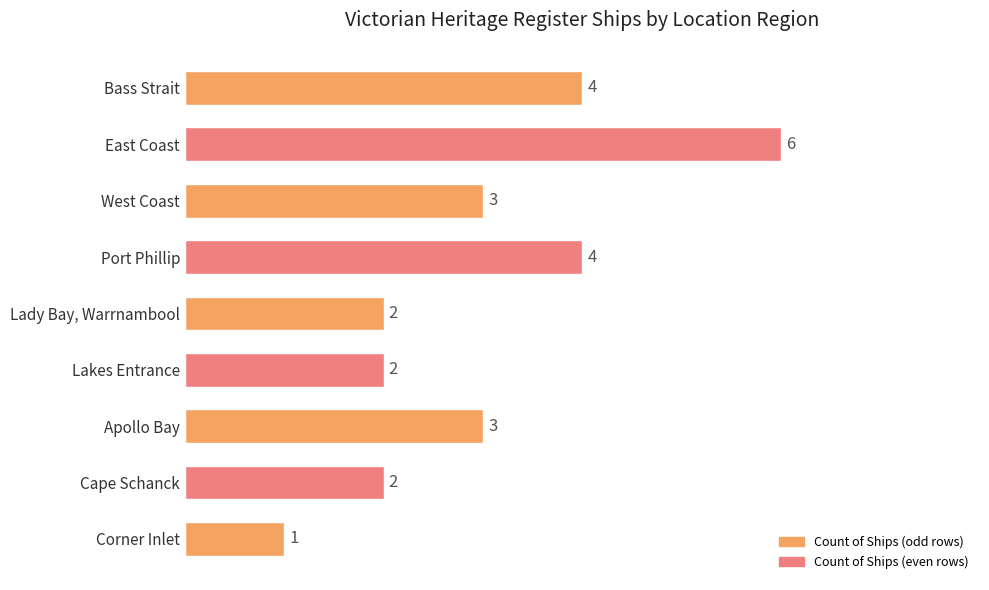

Which has a higher value, Lakes Entrance or Corner Inlet?

Lakes Entrance